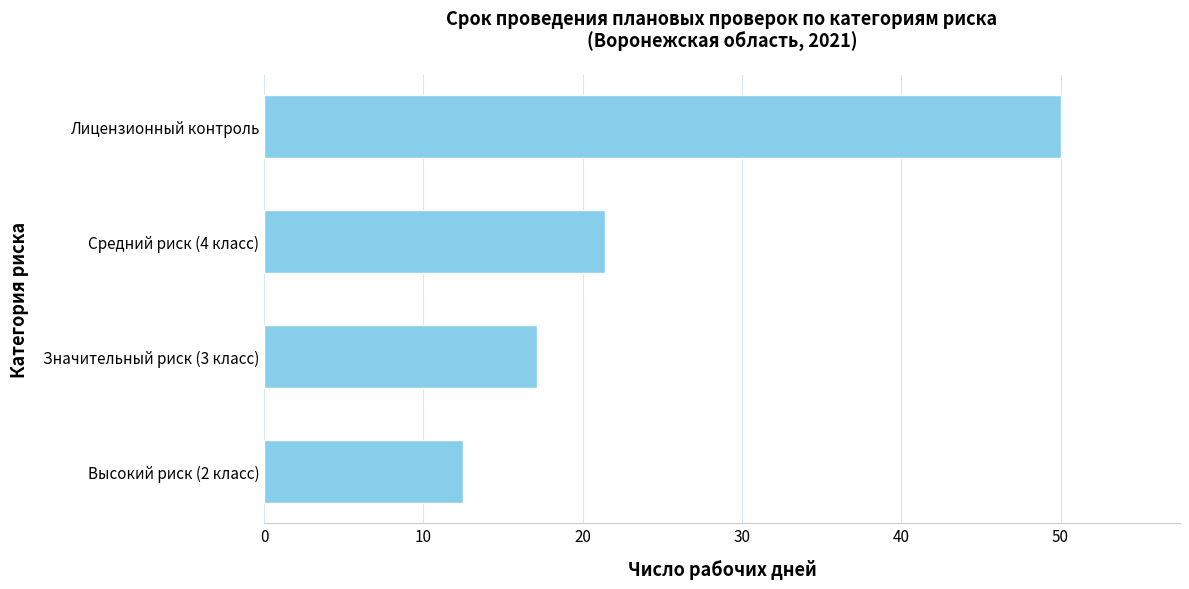

What is the minimum value shown in the chart?

12.5